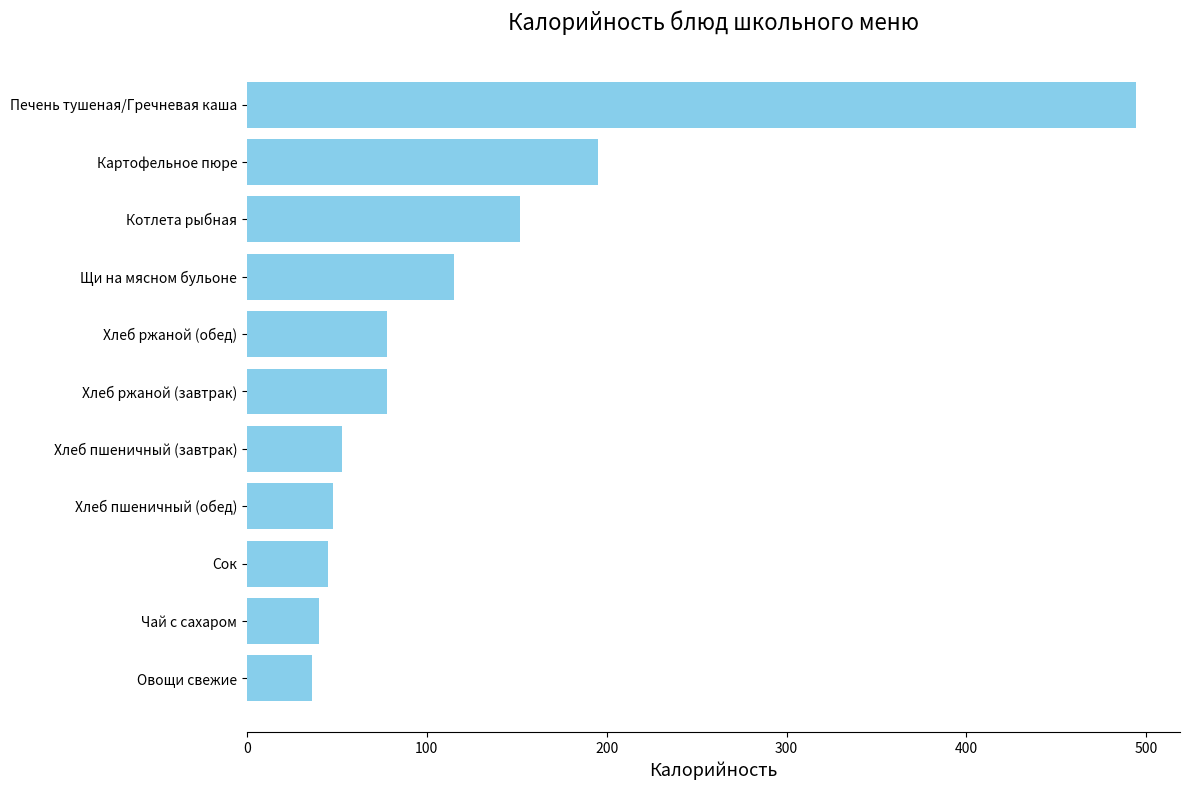

Where is the data nearest to the value 265?

Картофельное пюре